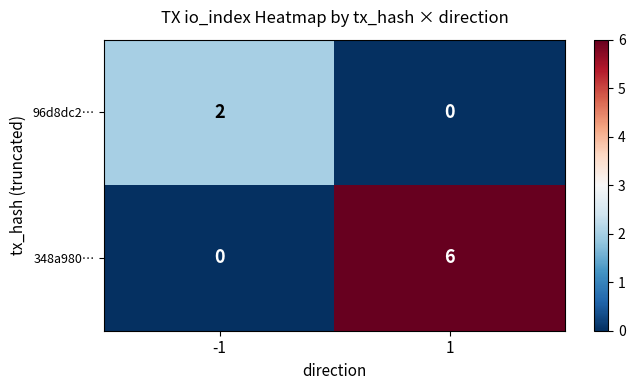

The 348a980… series shows 6 at 1. True or false?

True